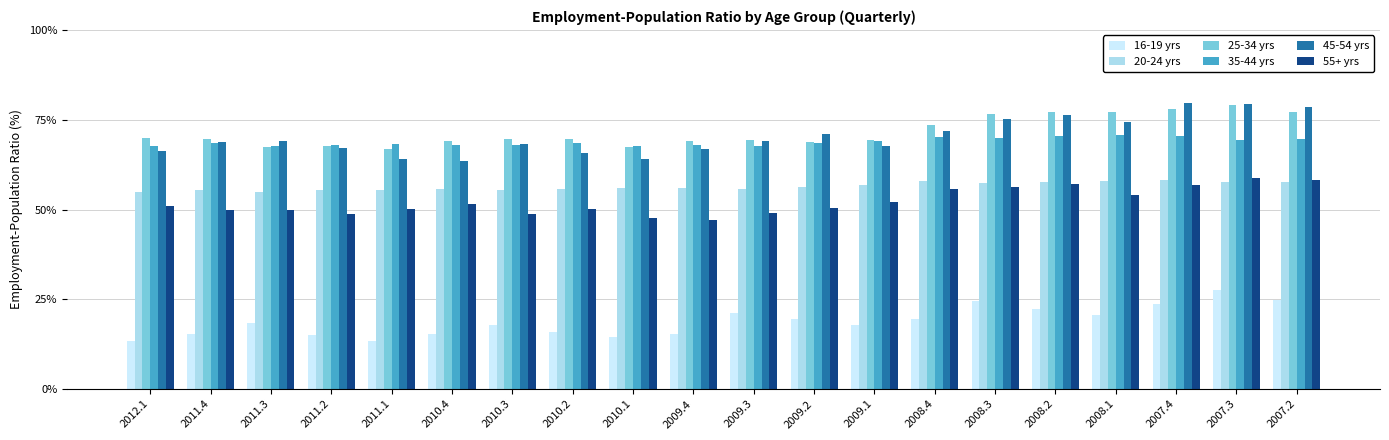

At which category is the sum across all series the highest?

2007.3